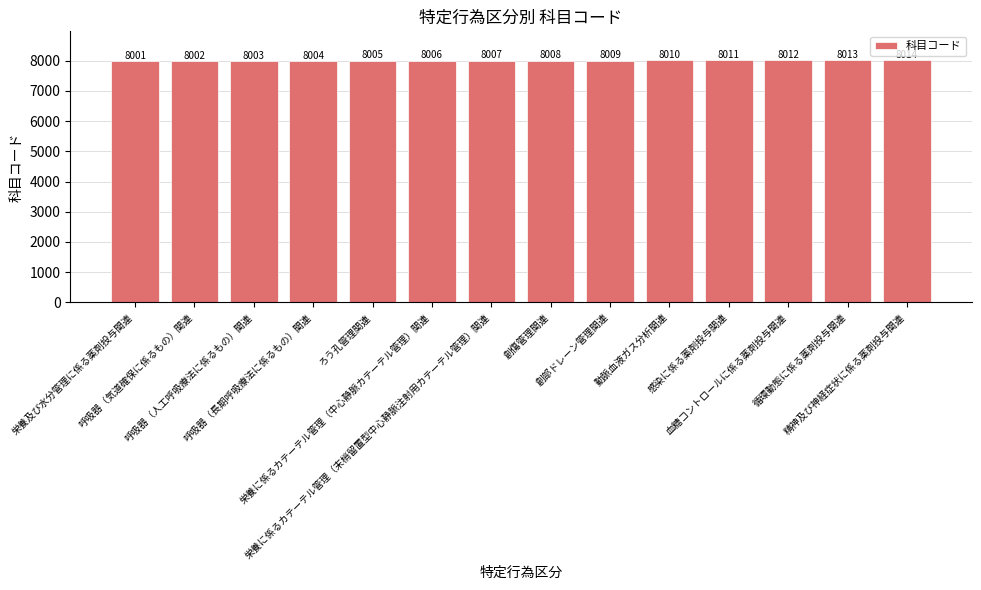

Reading left to right, extract all data points from this chart.

栄養及び水分管理に係る薬剤投与関連=8001	呼吸器（気道確保に係るもの）関連=8002	呼吸器（人工呼吸療法に係るもの）関連=8003	呼吸器（長期呼吸療法に係るもの）関連=8004	ろう孔管理関連=8005	栄養に係るカテーテル管理（中心静脈カテーテル管理）関連=8006	栄養に係るカテーテル管理（末梢留置型中心静脈注射用カテーテル管理）関連=8007	創傷管理関連=8008	創部ドレーン管理関連=8009	動脈血液ガス分析関連=8010	感染に係る薬剤投与関連=8011	血糖コントロールに係る薬剤投与関連=8012	循環動態に係る薬剤投与関連=8013	精神及び神経症状に係る薬剤投与関連=8014